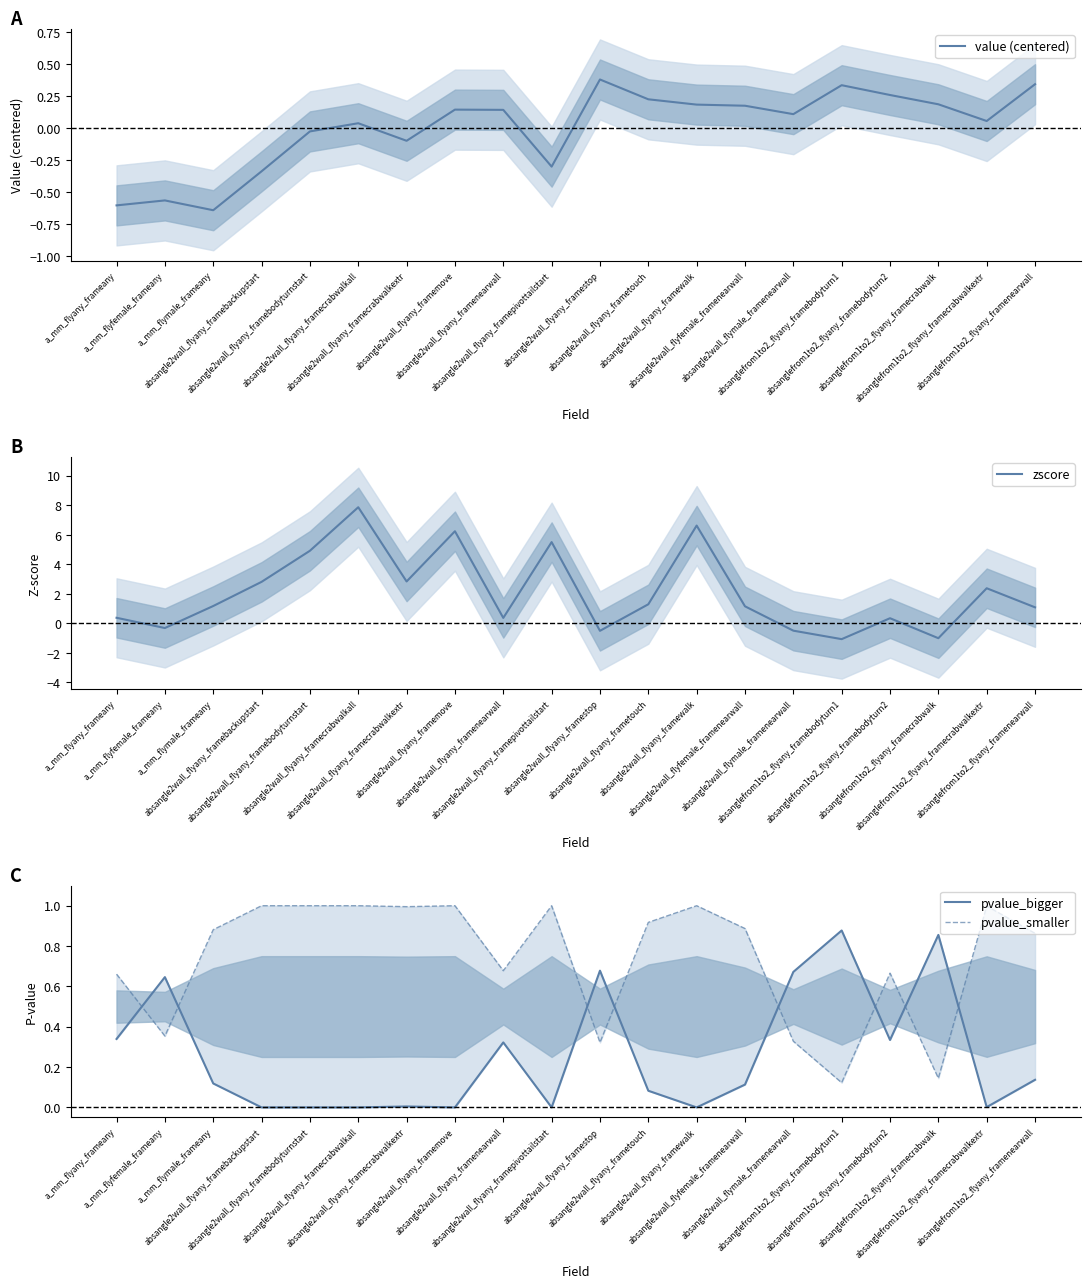

What is the label of the 1st point from the right?

absanglefrom1to2_flyany_framenearwall